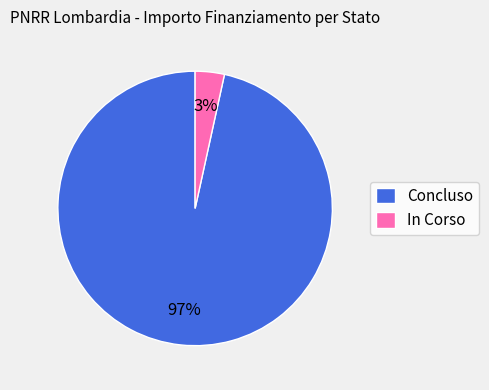

Which category accounts for the majority?

Concluso